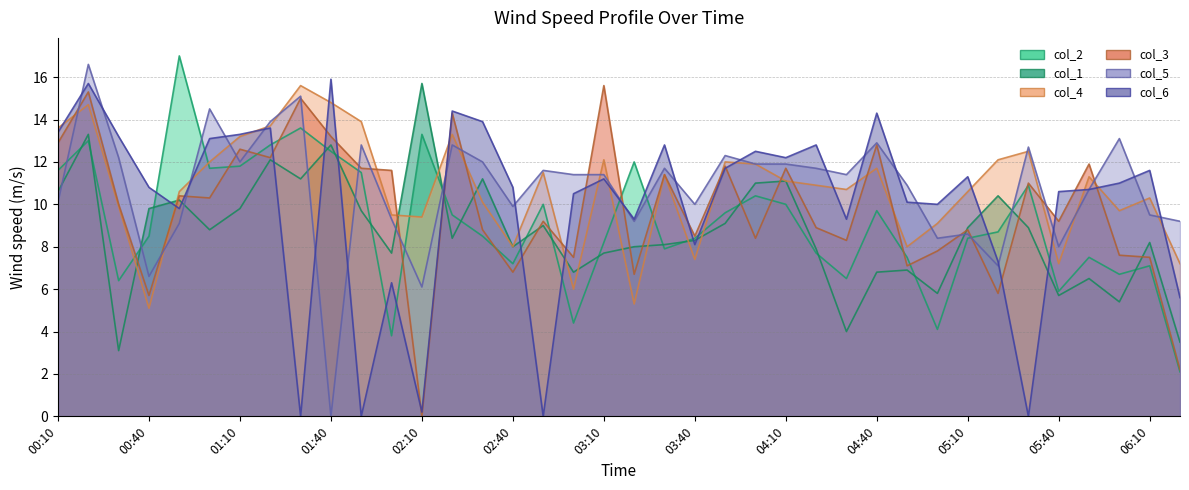

How many interior local valleys does the col_5 series have?

11